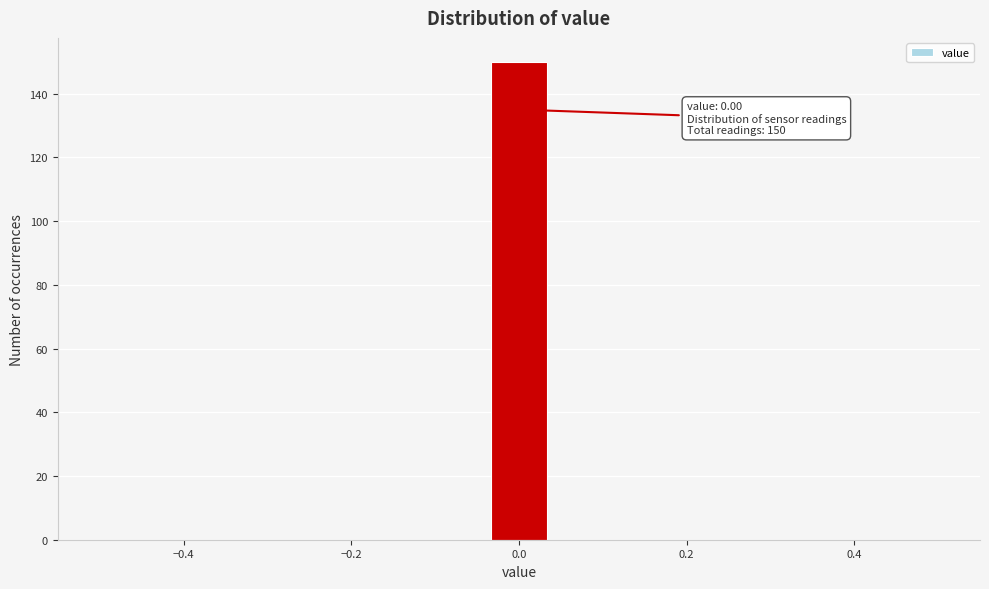

Around what value on the x-axis is the tallest bar? Give the approximate position of its centre, as read against the axis.

0.00